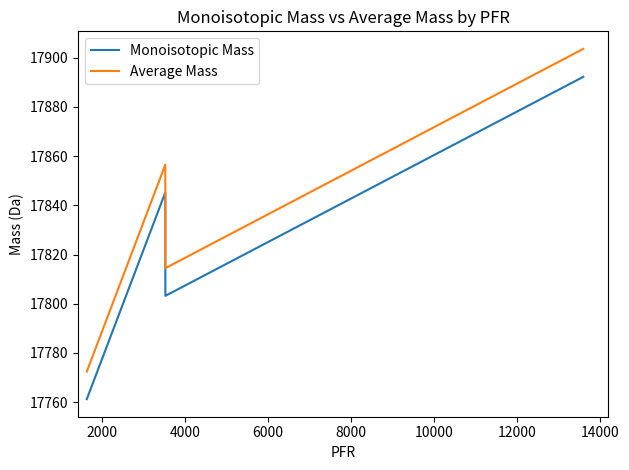

What is the smallest value displayed?

17761.2